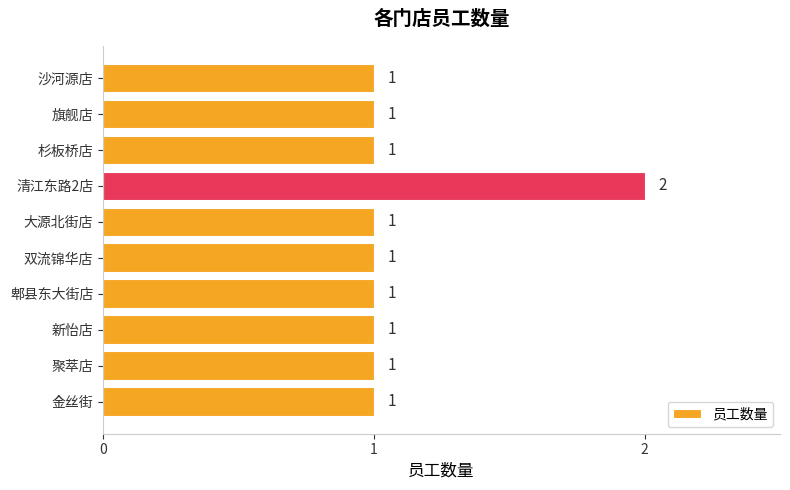

Are the bars grouped side by side (vs. stacked)?

No